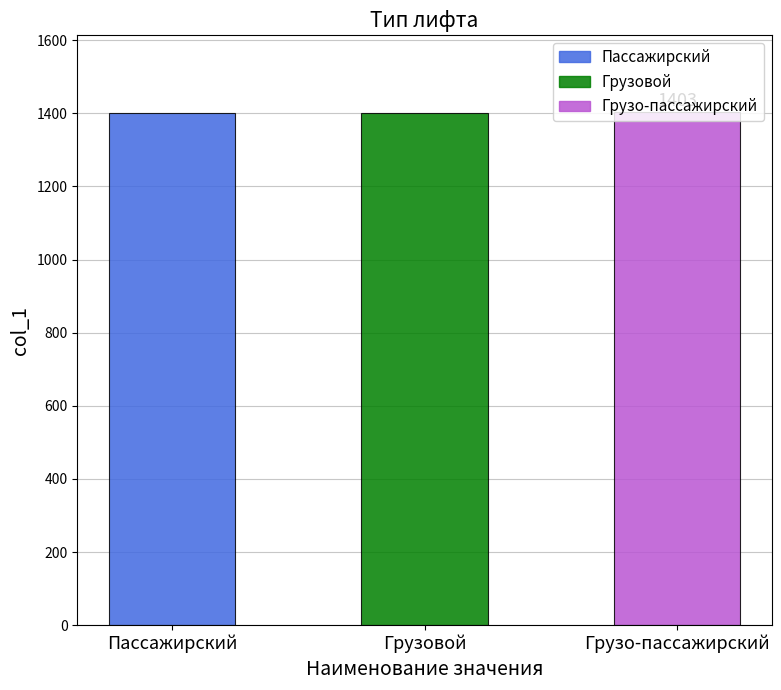

Read the value at Грузовой.

1402